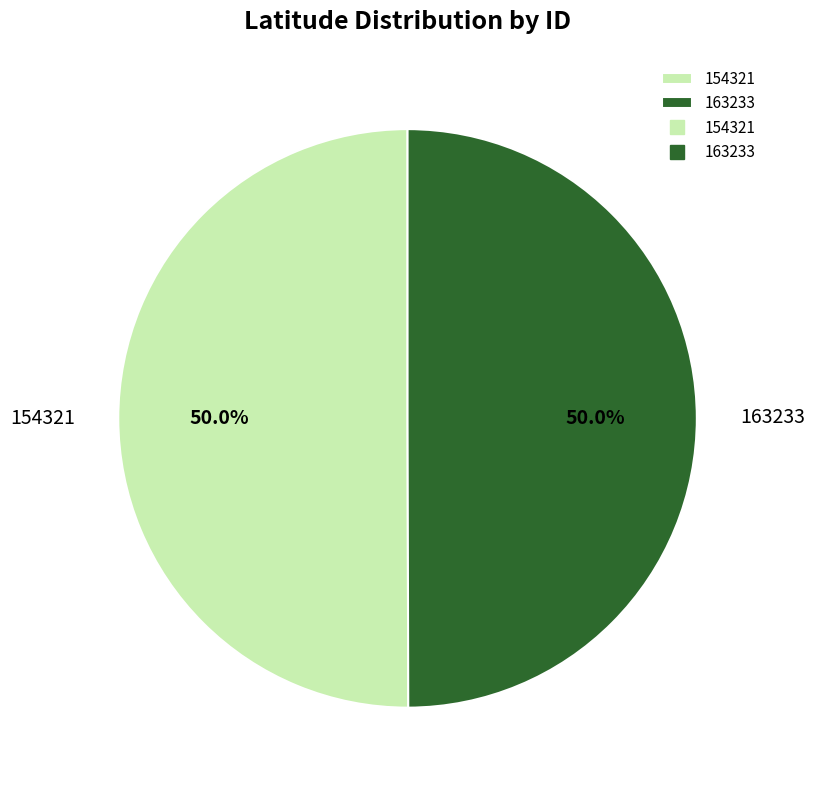

How many segments does this pie chart have?

2